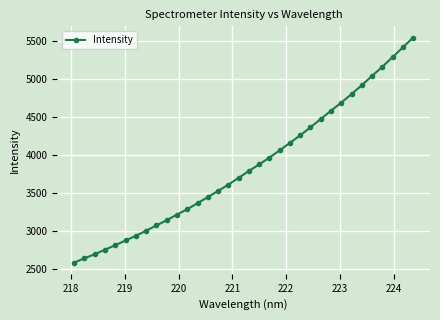

What is the smallest value displayed?

2588.7